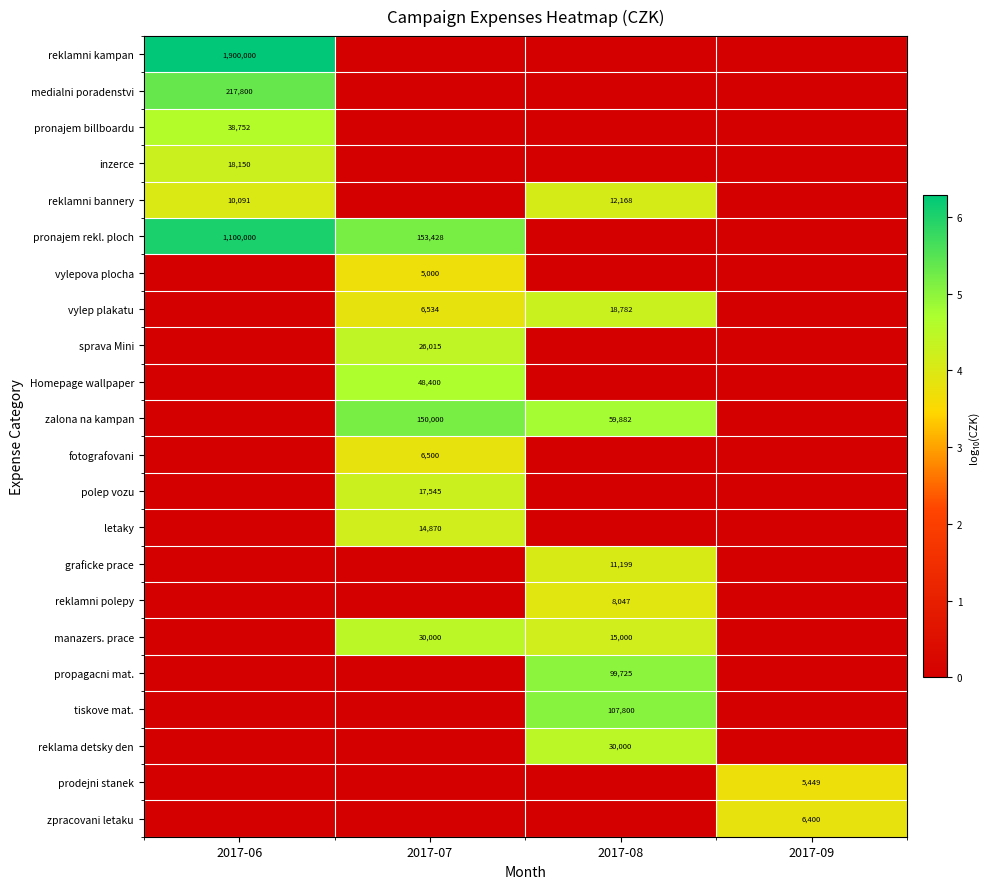

Is it true that reklamni kampan equals 413285 at 2017-06?

False